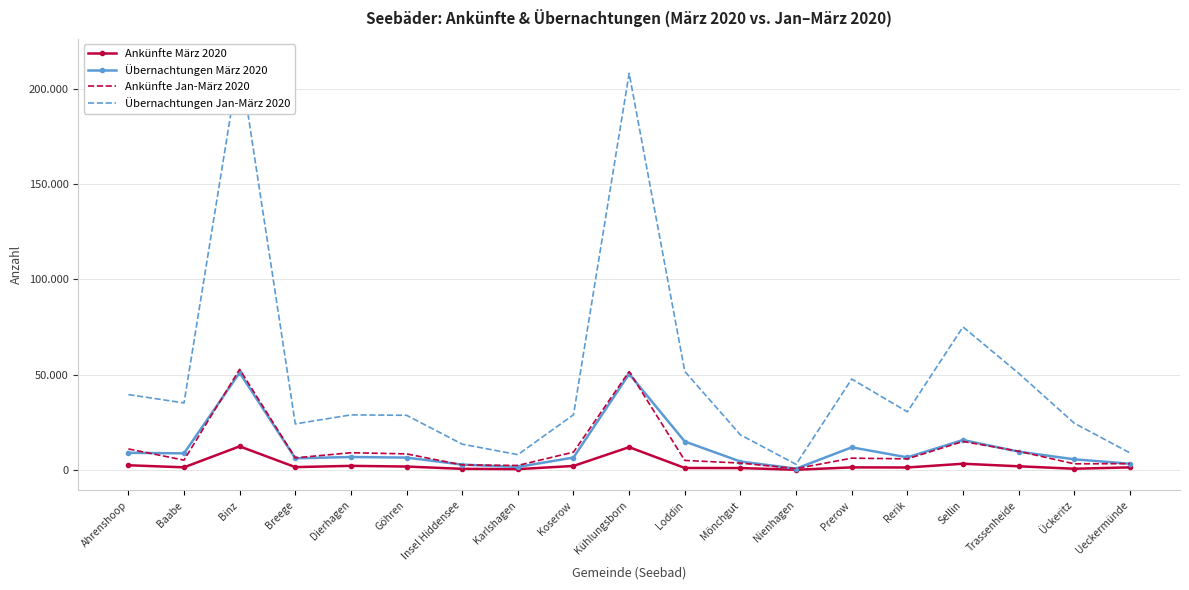

Is it true that Ankünfte Jan-März 2020 equals 51678 at Kühlungsborn?

True